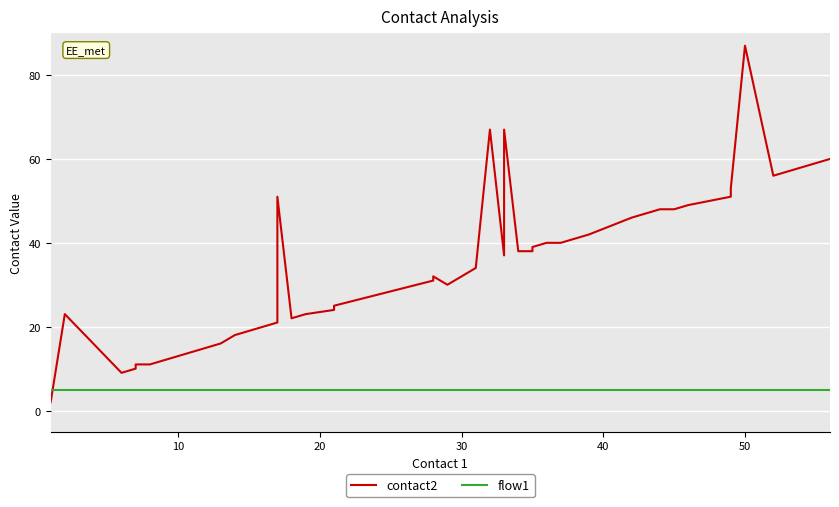

Reading right to left, extract all data points from this chart.

contact2: 60	59	58	57	56	87	53	51	49	48	48	47	46	42	40	40	39	38	38	67	37	67	34	30	32	31	25	24	23	22	51	21	18	16	11	11	10	9	23	2
flow1: 5	5	5	5	5	5	5	5	5	5	5	5	5	5	5	5	5	5	5	5	5	5	5	5	5	5	5	5	5	5	5	5	5	5	5	5	5	5	5	5